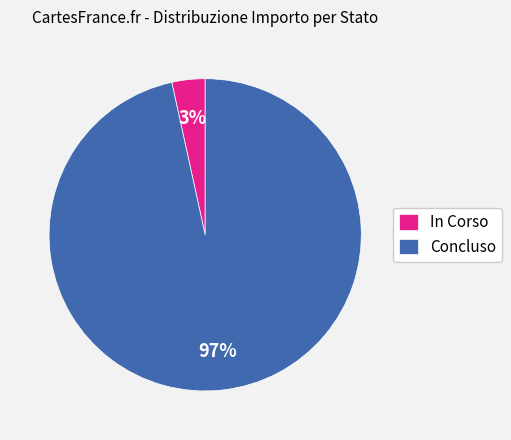

To the nearest percent, what is the average slice percentage?

50%